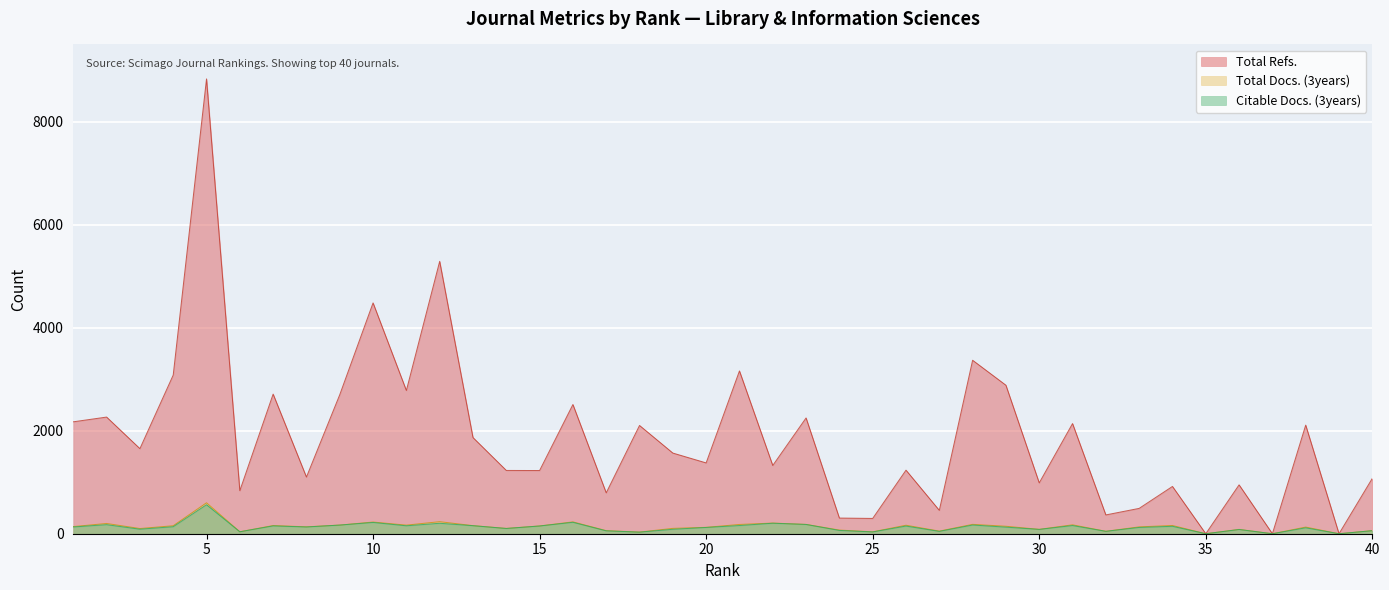

What is the average value of the Total Docs. (3years) series?

134